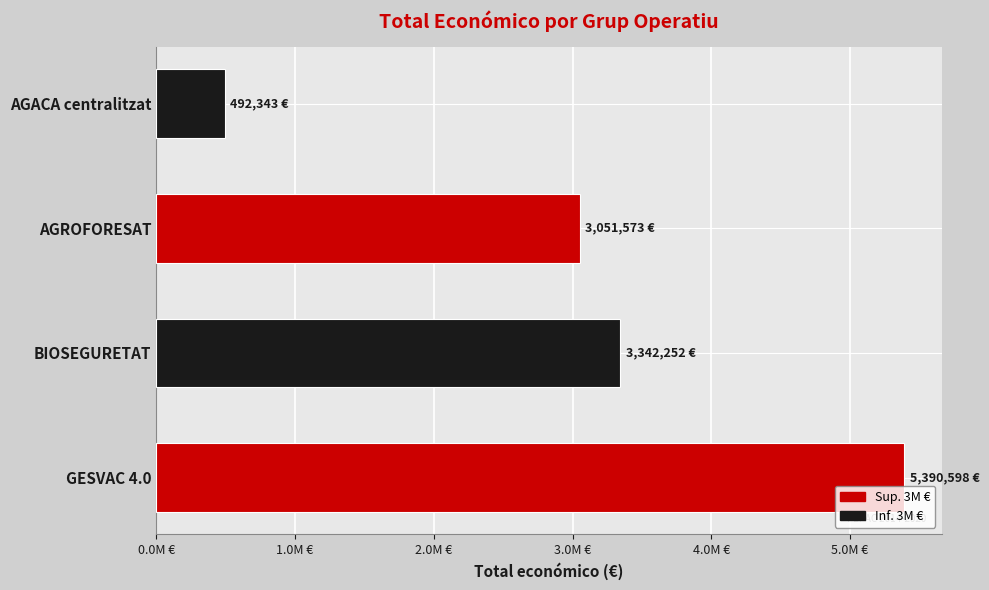

Does the chart contain any negative values?

No